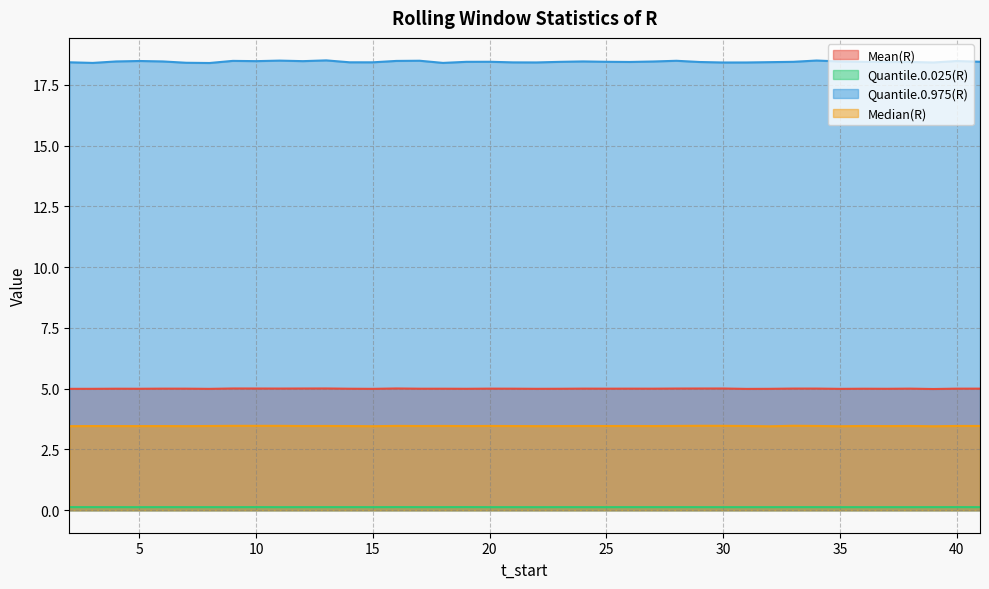

Read the Quantile.0.975(R) value at 29.

18.4